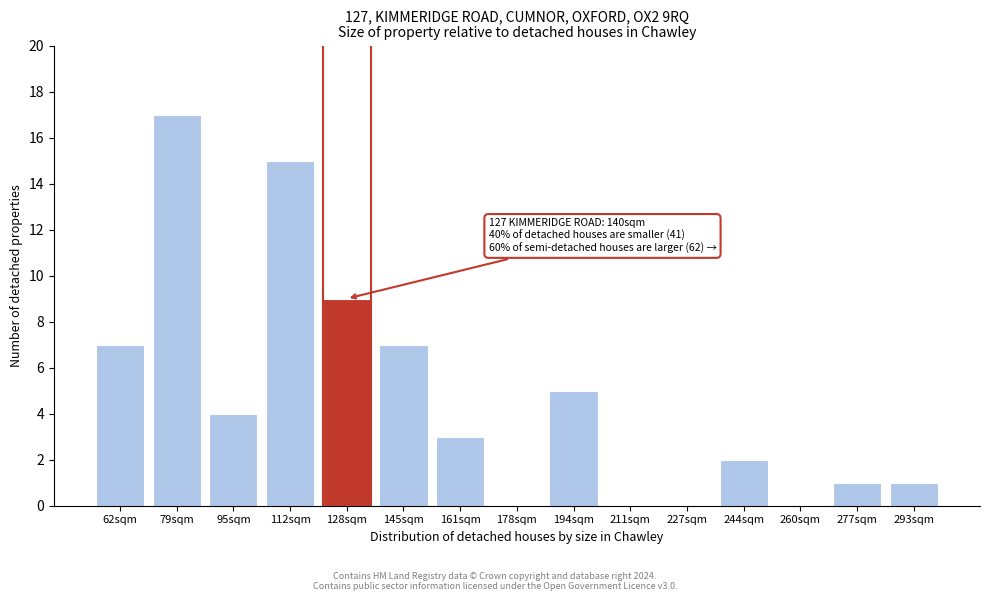

Reading right to left, extract all data points from this chart.

293sqm=1	277sqm=1	260sqm=0	244sqm=2	227sqm=0	211sqm=0	194sqm=5	178sqm=0	161sqm=3	145sqm=7	128sqm=9	112sqm=15	95sqm=4	79sqm=17	62sqm=7